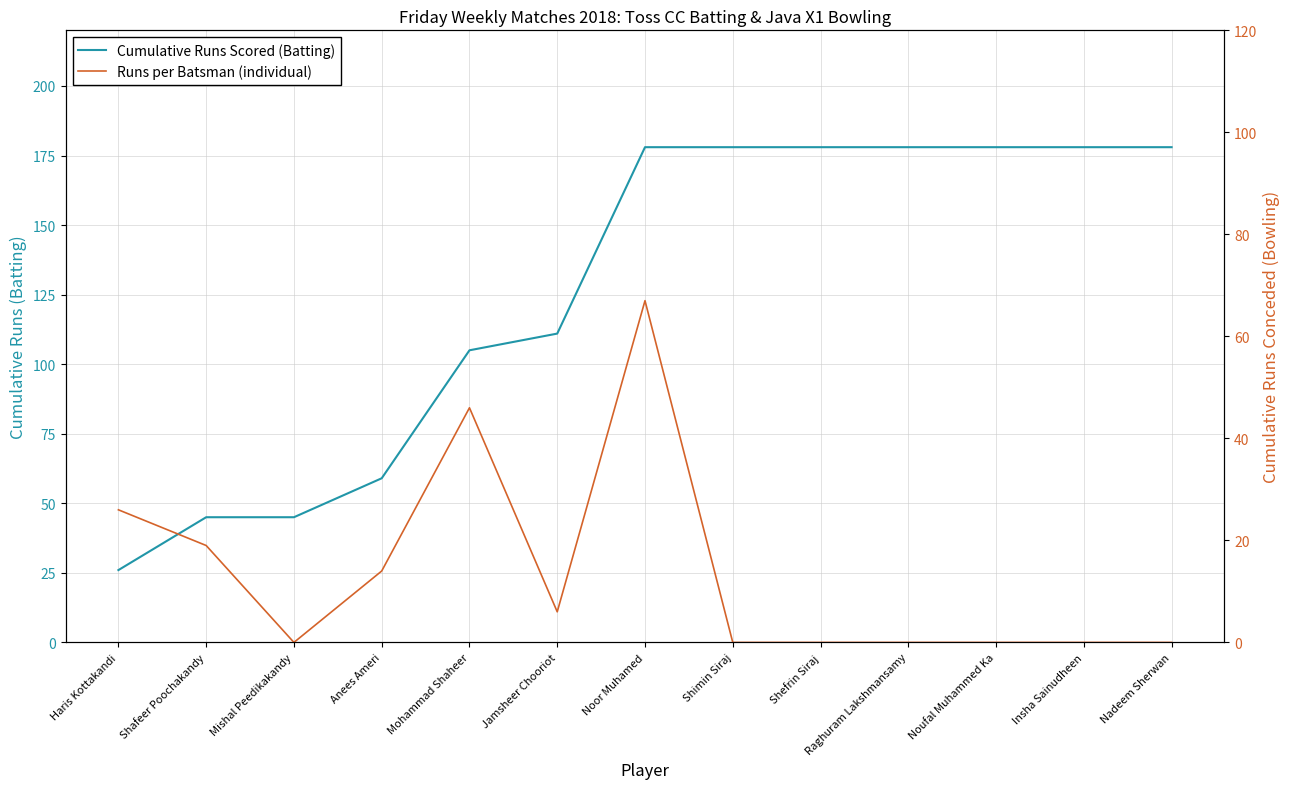

List the series in order of their peak value, highest first.

Cumulative Runs Scored (Batting), Runs per Batsman (individual)